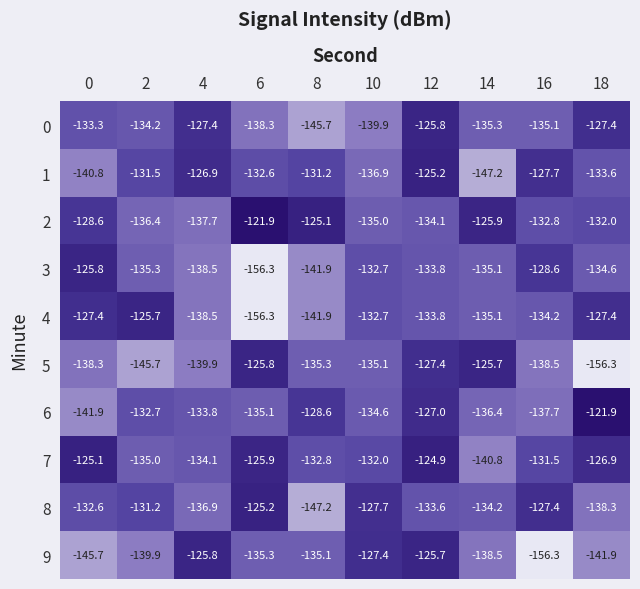

At which category is the sum across all series the highest?

12